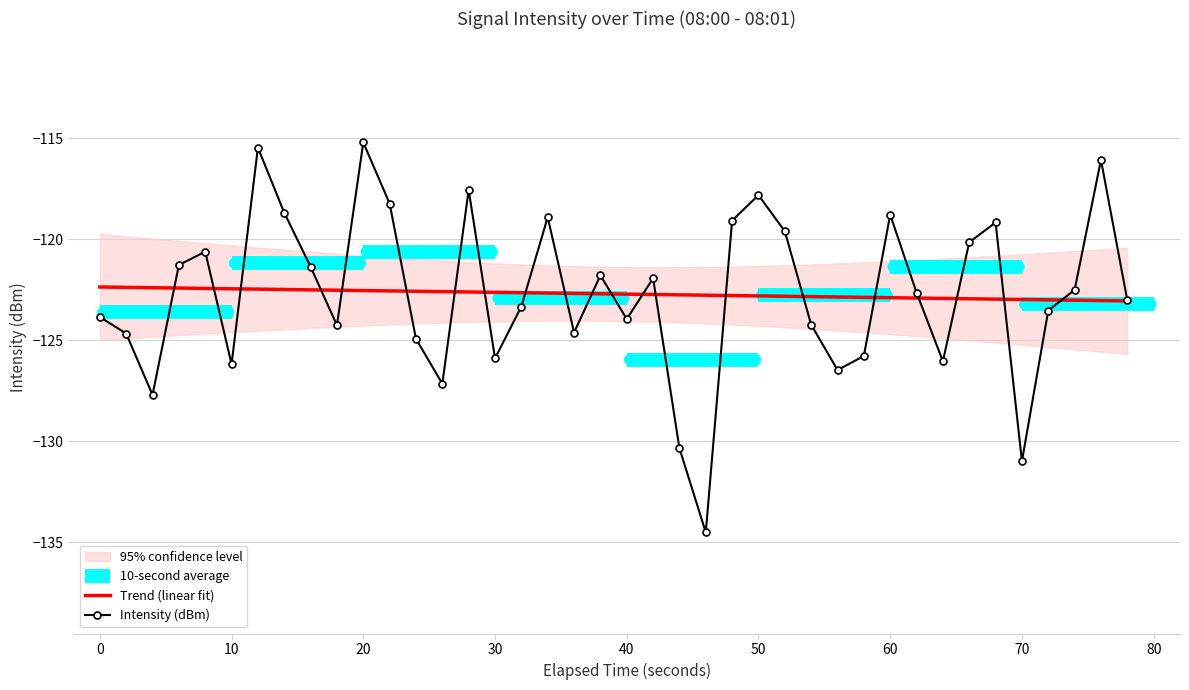

True or false: Trend (linear fit) has a value of -122.5 at 20.

True